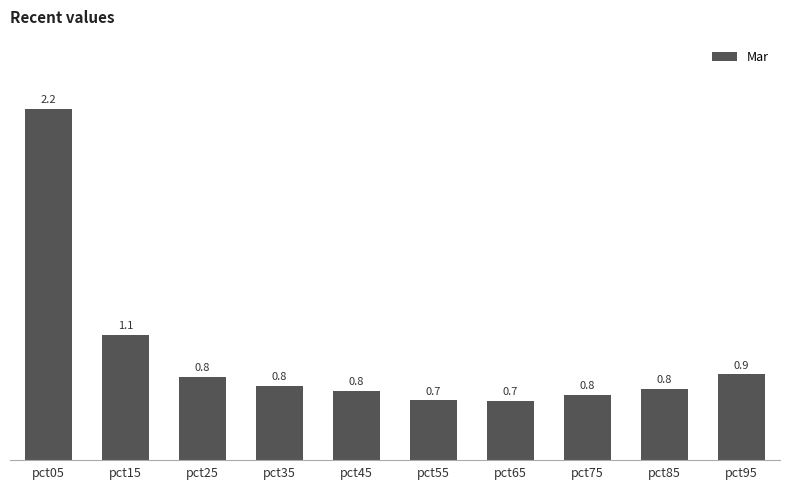

Is it true that the value at pct25 is 0.8?

True